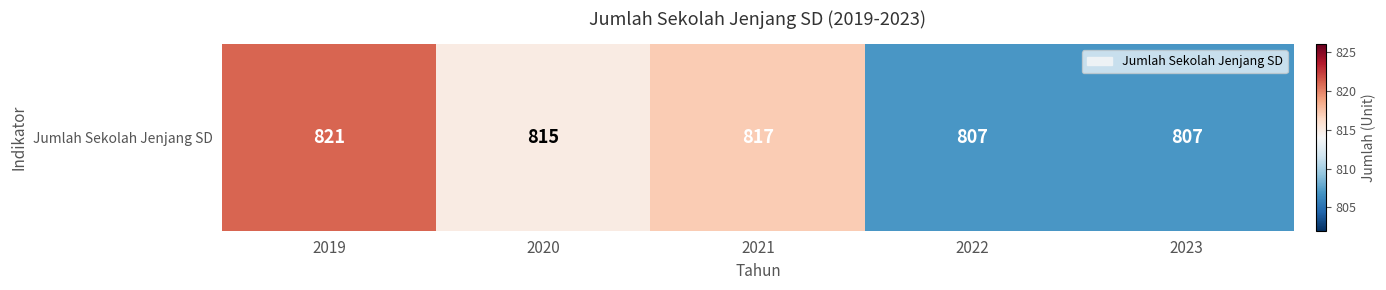

Count the values in the range 807 to 817.

4